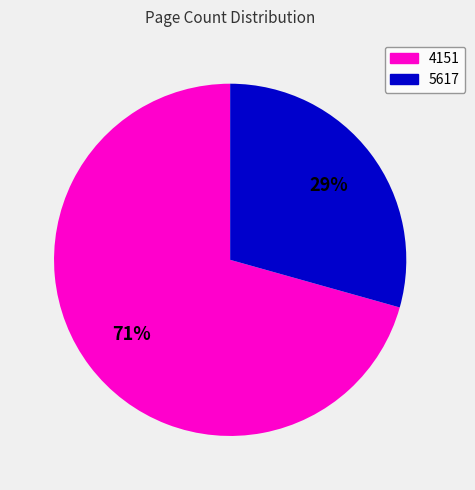

Which has a higher value, 5617 or 4151?

4151